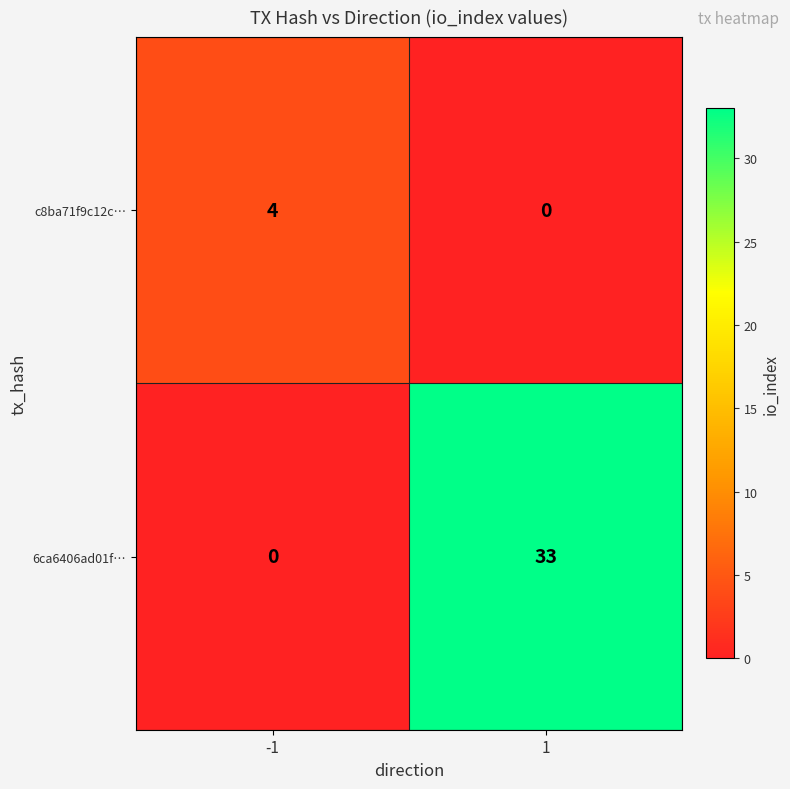

Is it true that c8ba71f9c12c… equals 4 at -1?

True